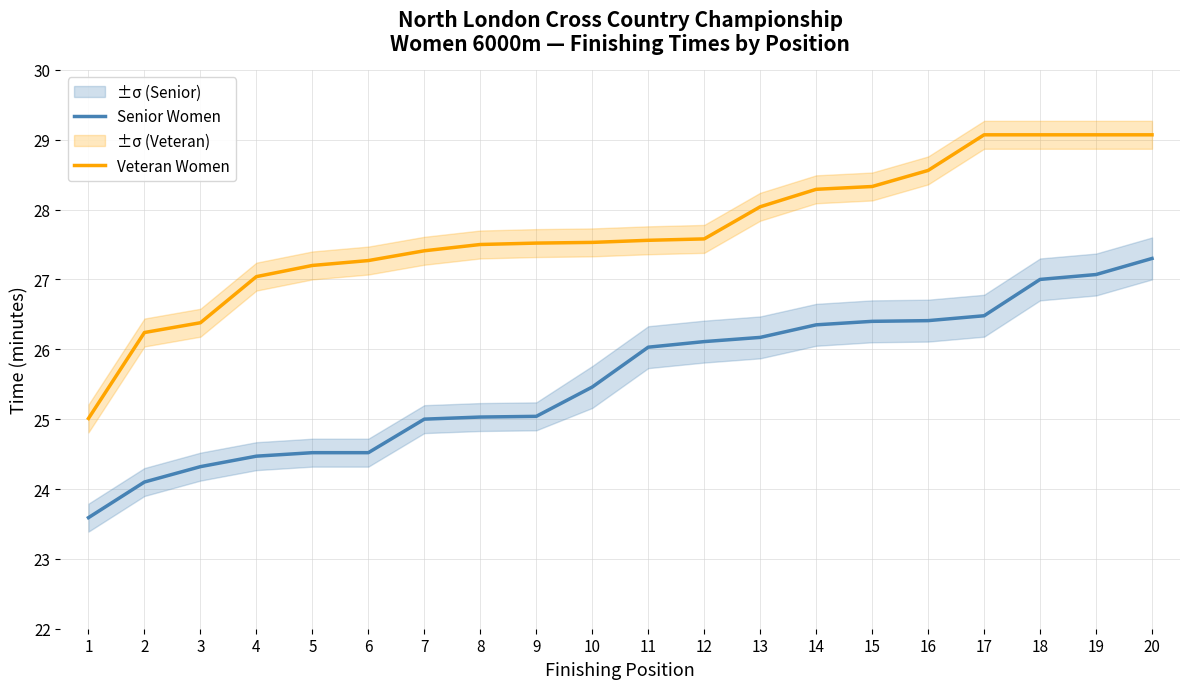

What is the sum of the Veteran Women values at 11 and 18?

56.6